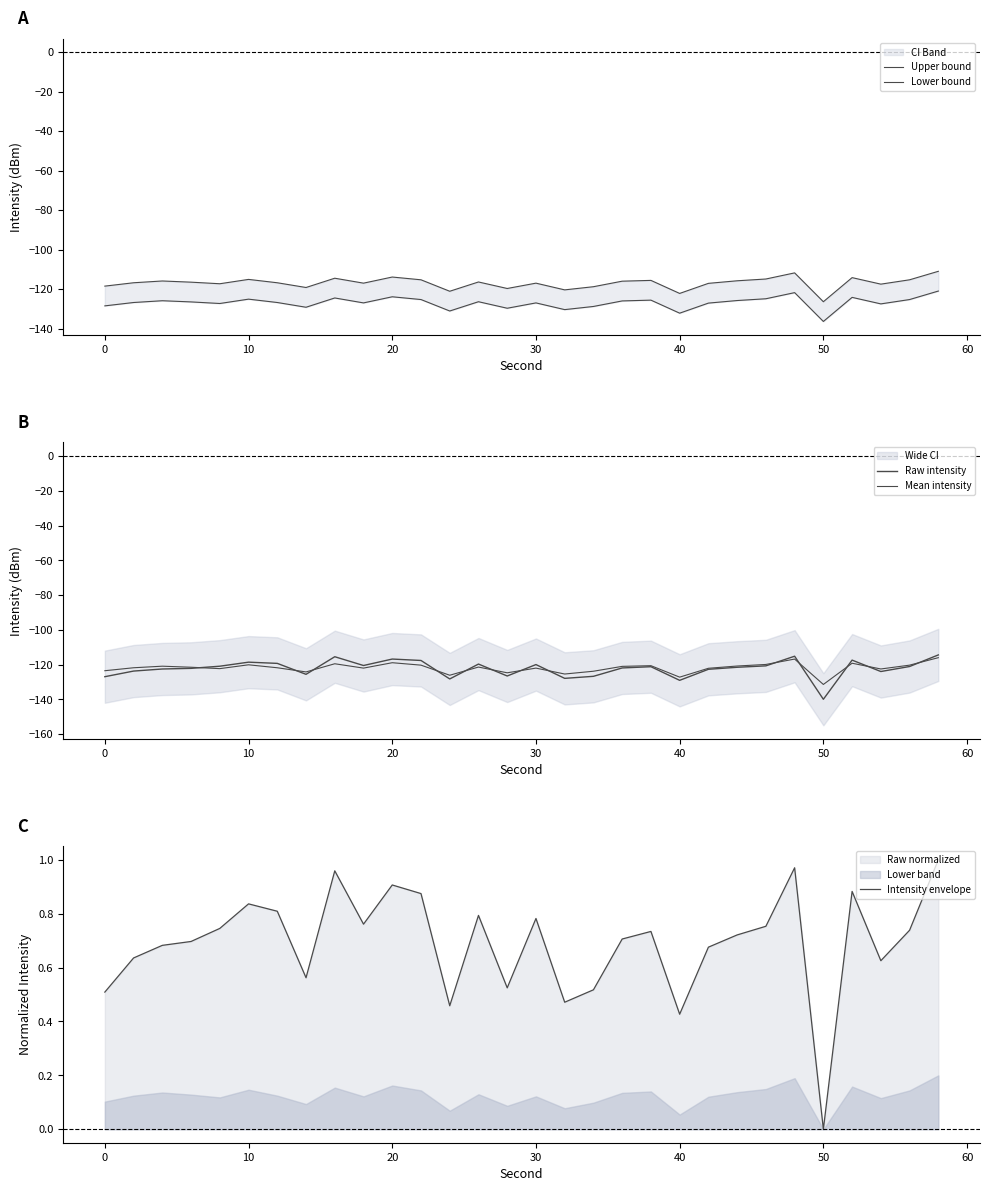

Rank the series by their maximum value, from highest to lowest.

Intensity envelope, Upper bound, Raw intensity, Mean intensity, Lower bound